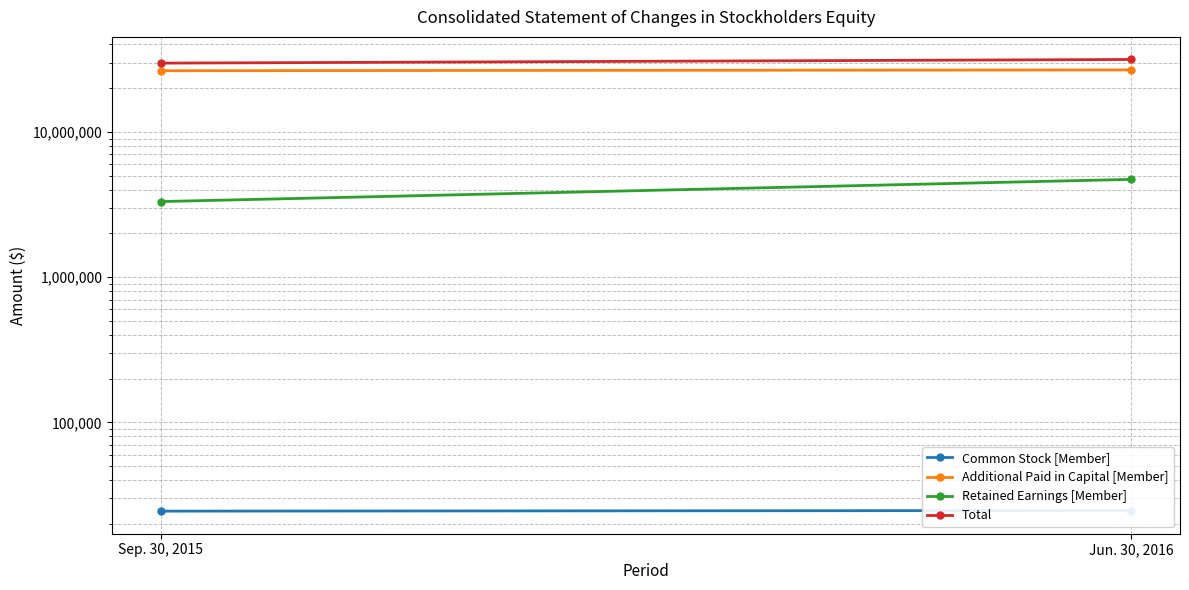

What is the label of the 1st point from the right?

Jun. 30, 2016